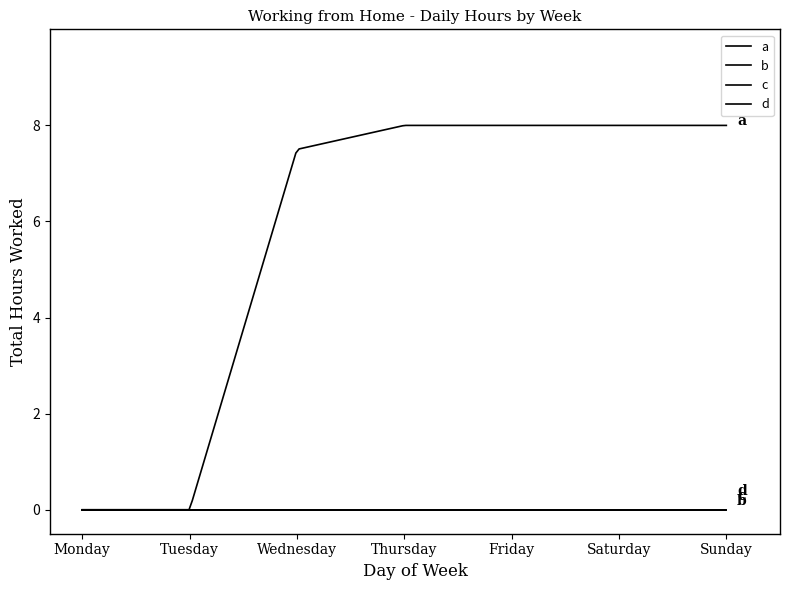

Does the chart display data point markers on the line(s)?

No